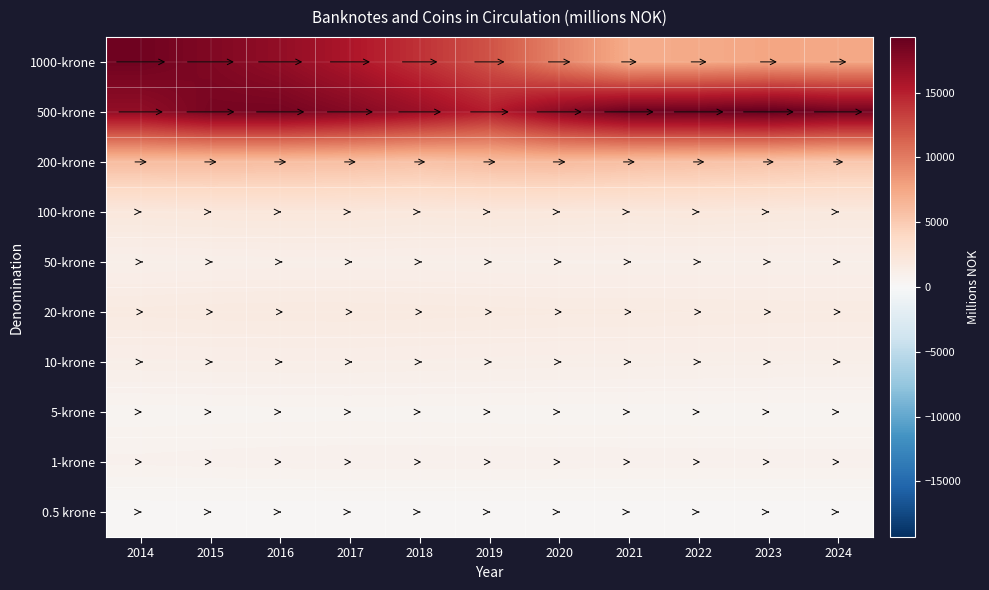

At how many categories does at least one series exceed 18636?

4